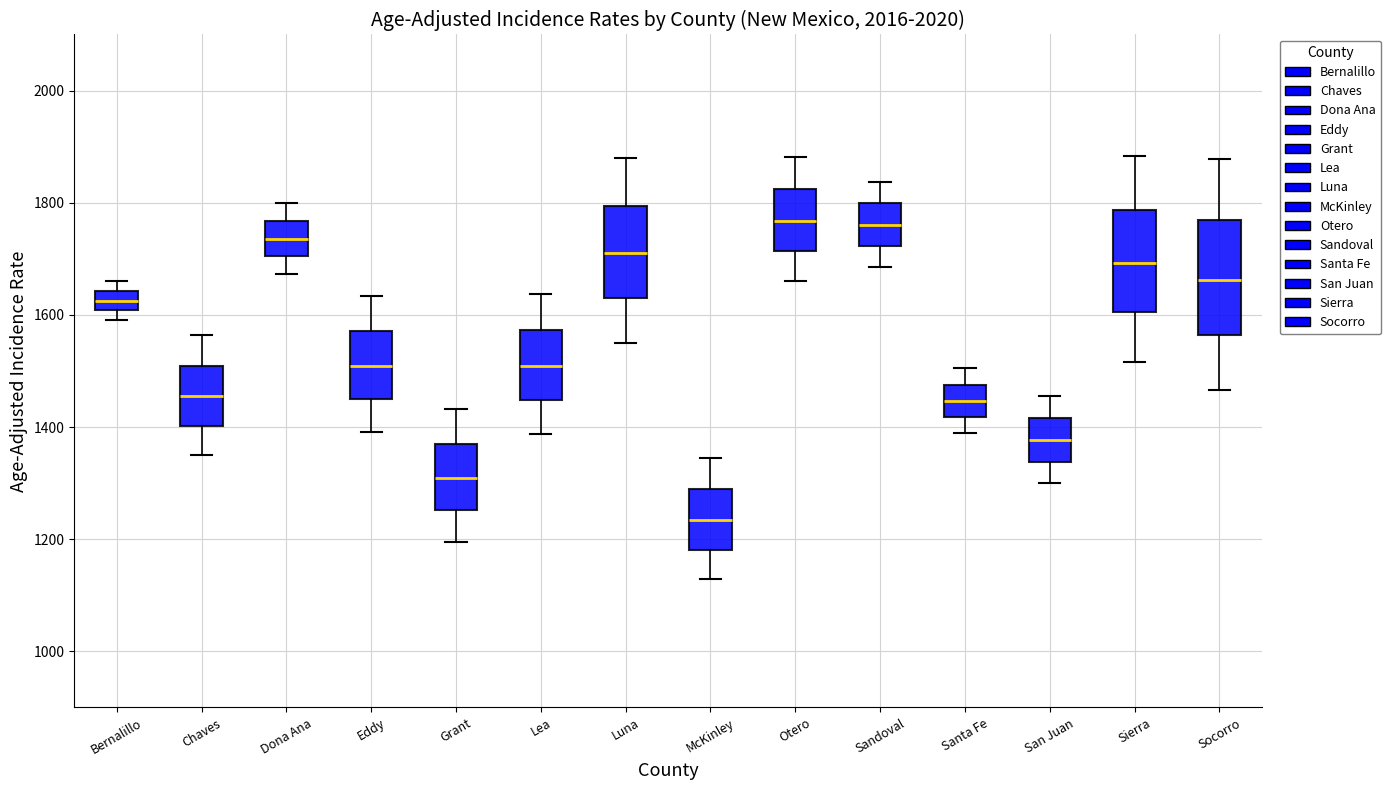

Which box's median line is the lowest?

McKinley